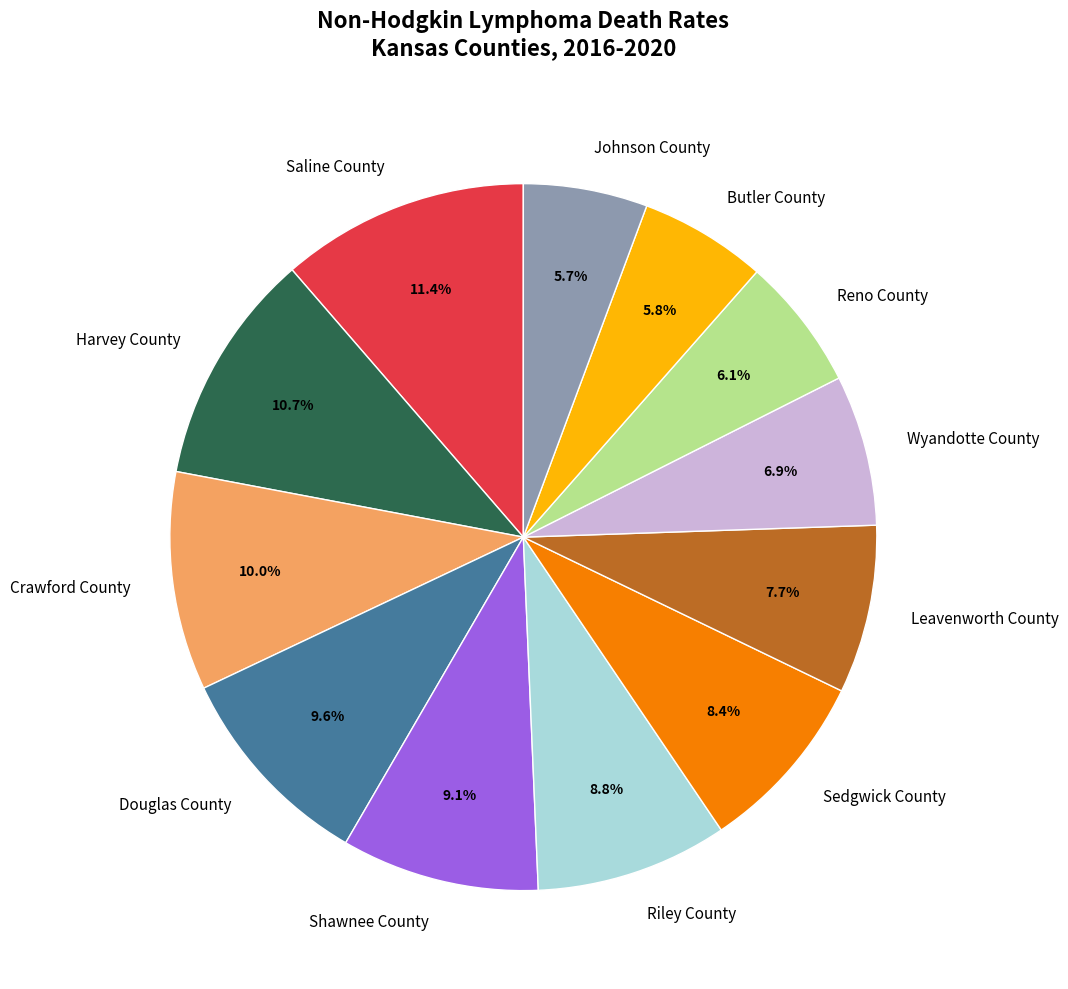

Combined, do Reno County and Riley County account for over 50%?

No